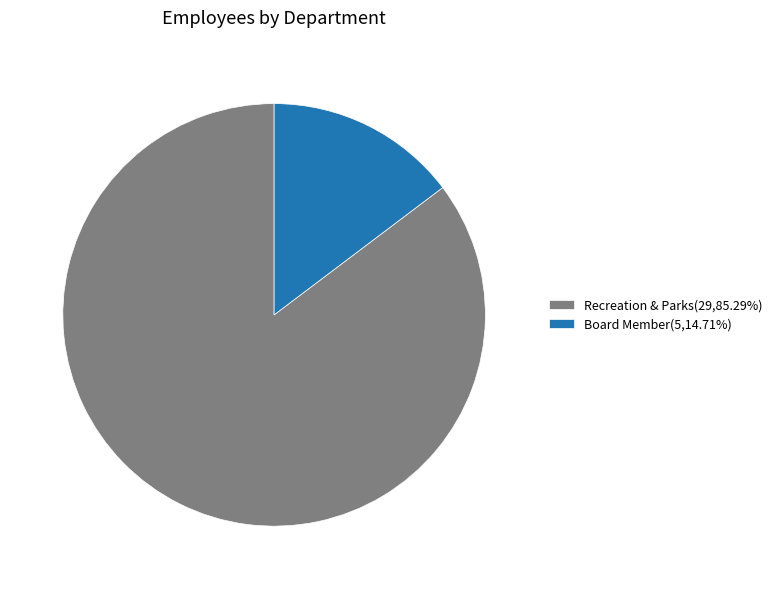

Is there any slice that represents more than half of the pie?

Yes